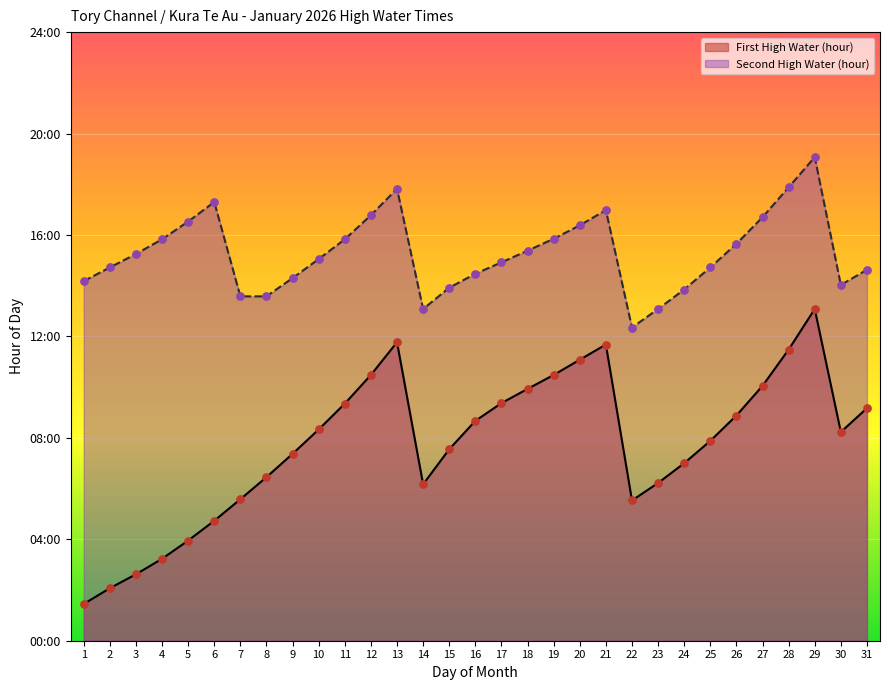

At which category is the sum across all series the highest?

29